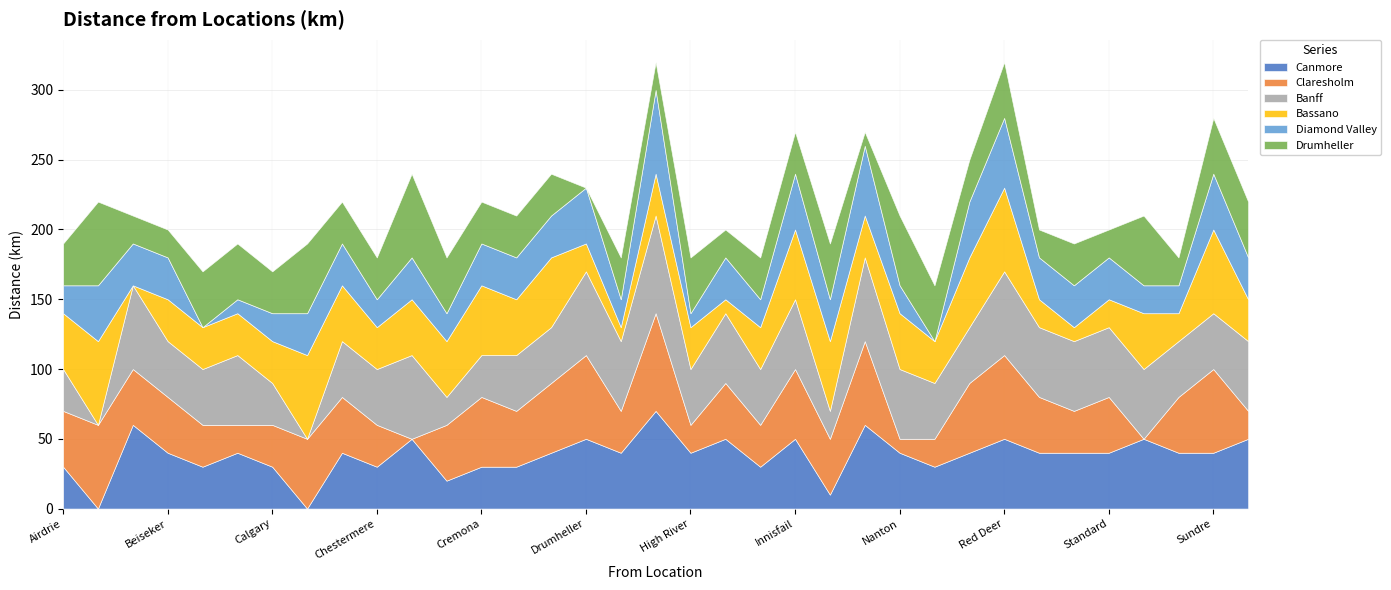

What is the value of the Canmore point at the 28th from the left?

50